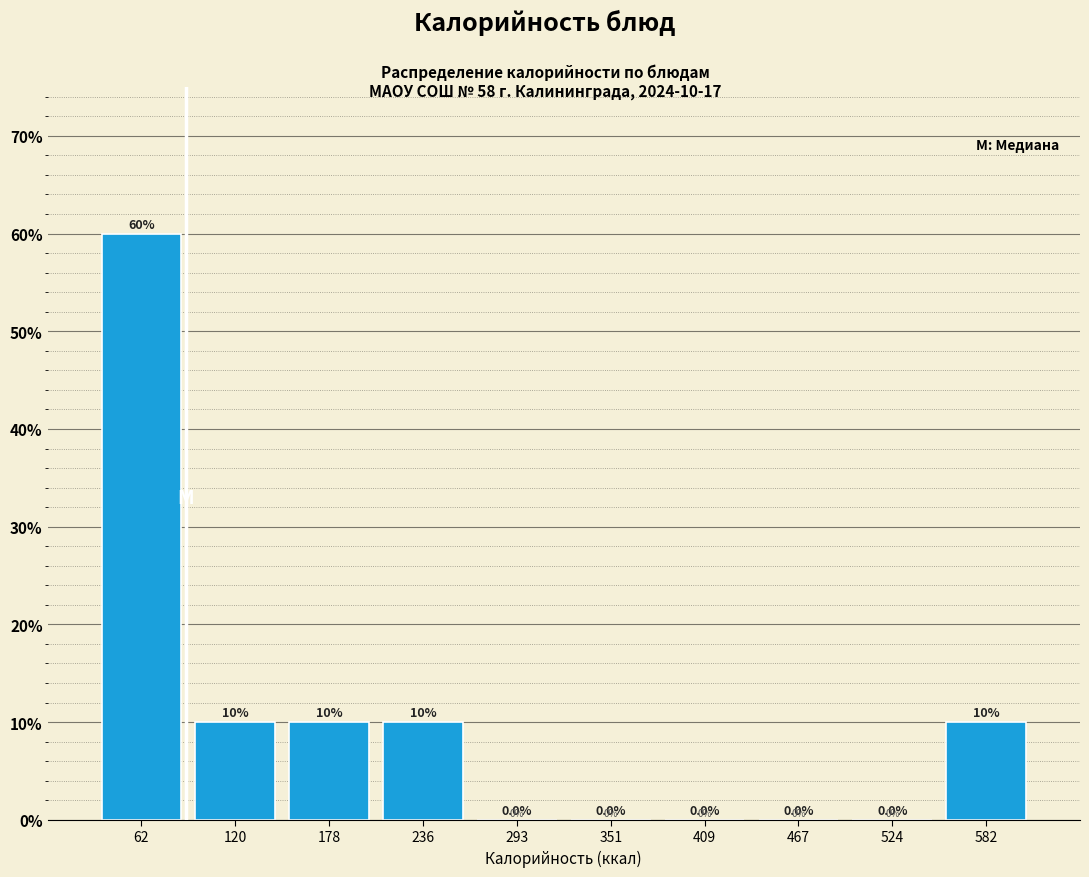

Over which range of the x-axis is the bar tallest?

30 to 90